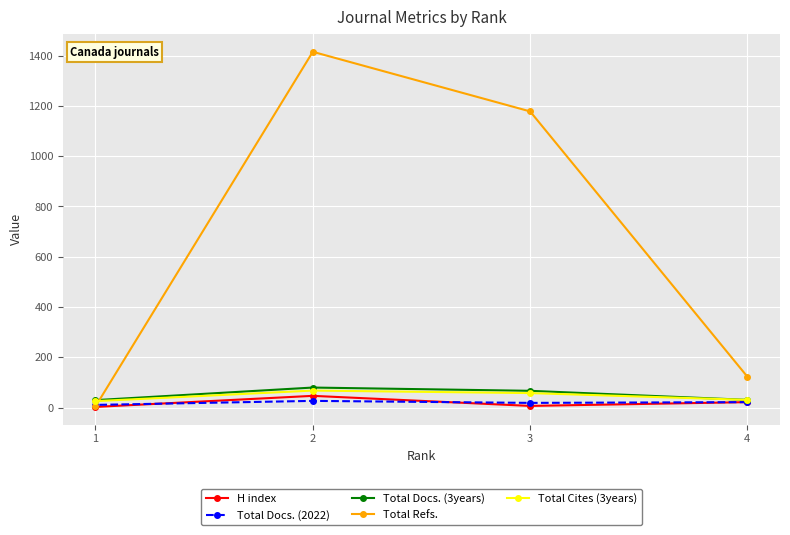

The value of H index at 1 is 5. True or false?

False